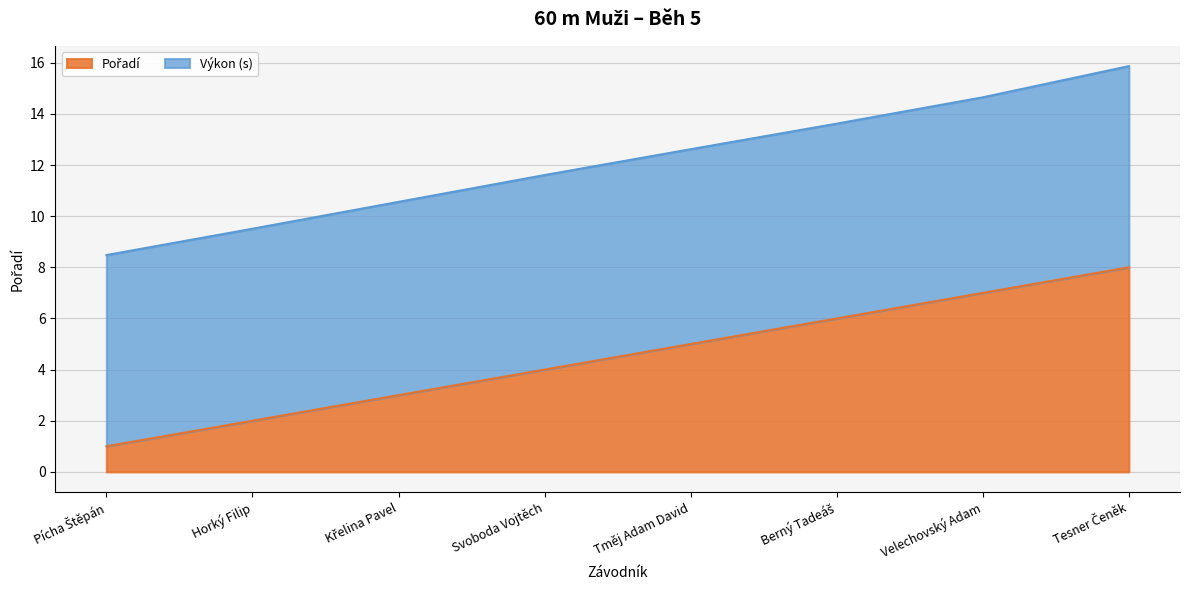

Rank the categories by value from highest to lowest.

Tesner Čeněk, Velechovský Adam, Berný Tadeáš, Tměj Adam David, Svoboda Vojtěch, Křelina Pavel, Horký Filip, Pícha Štěpán